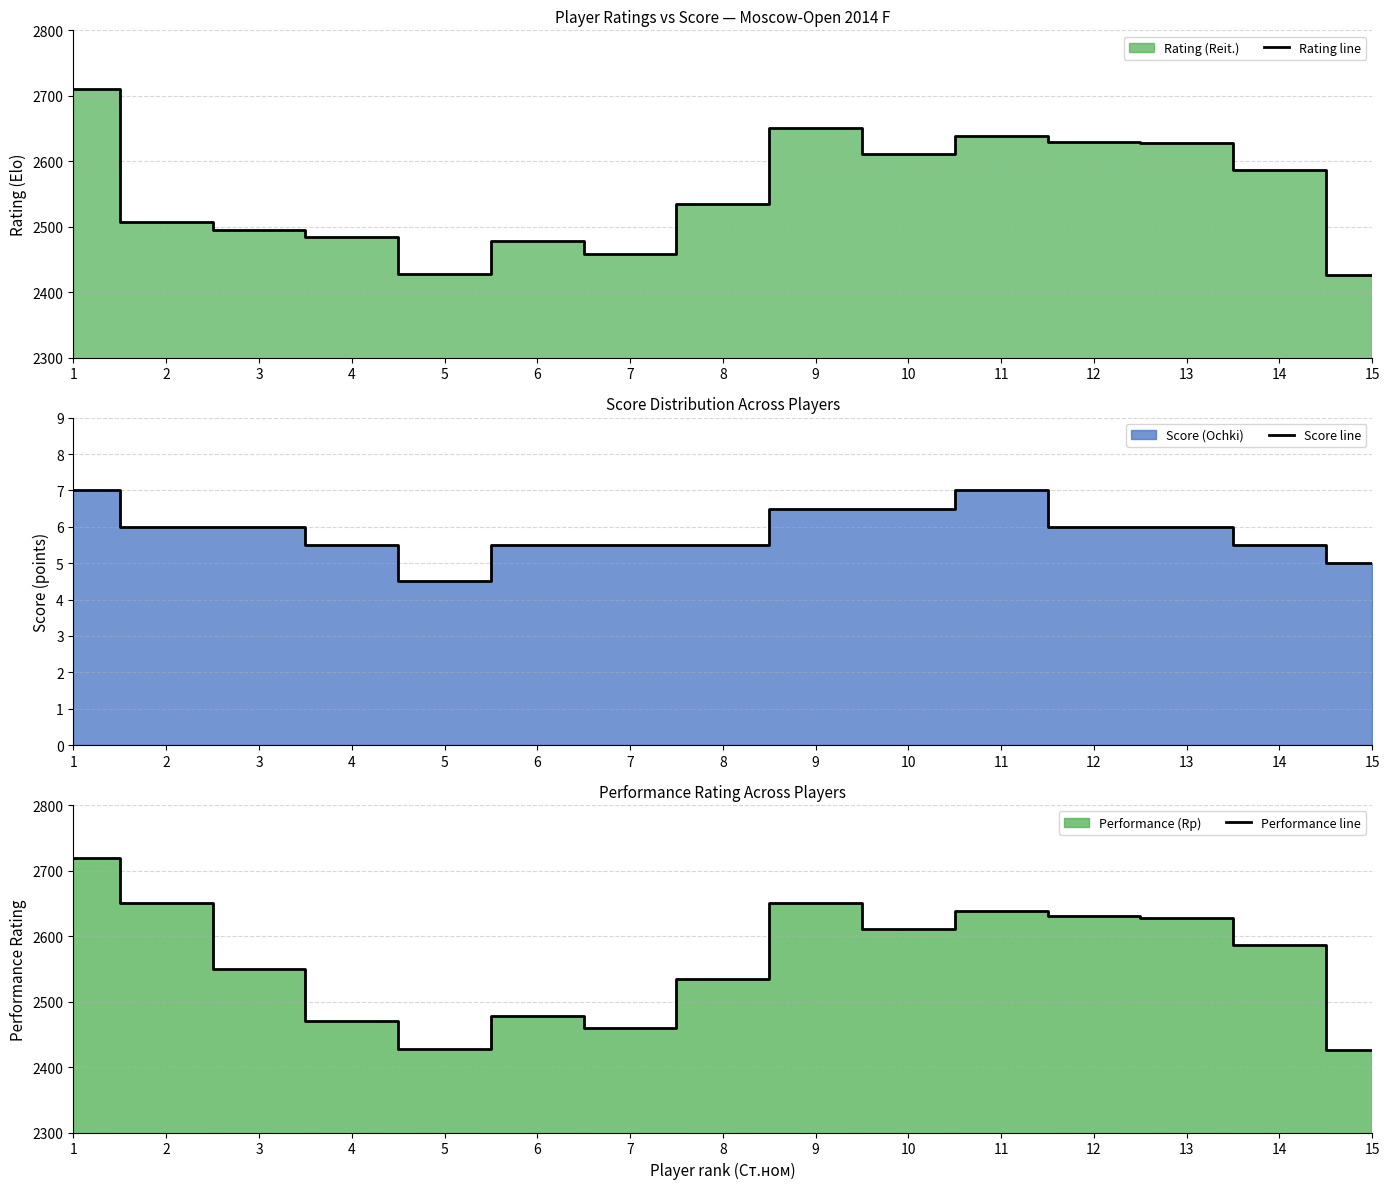

True or false: Rating line has a value of 2586.0 at 14.

True